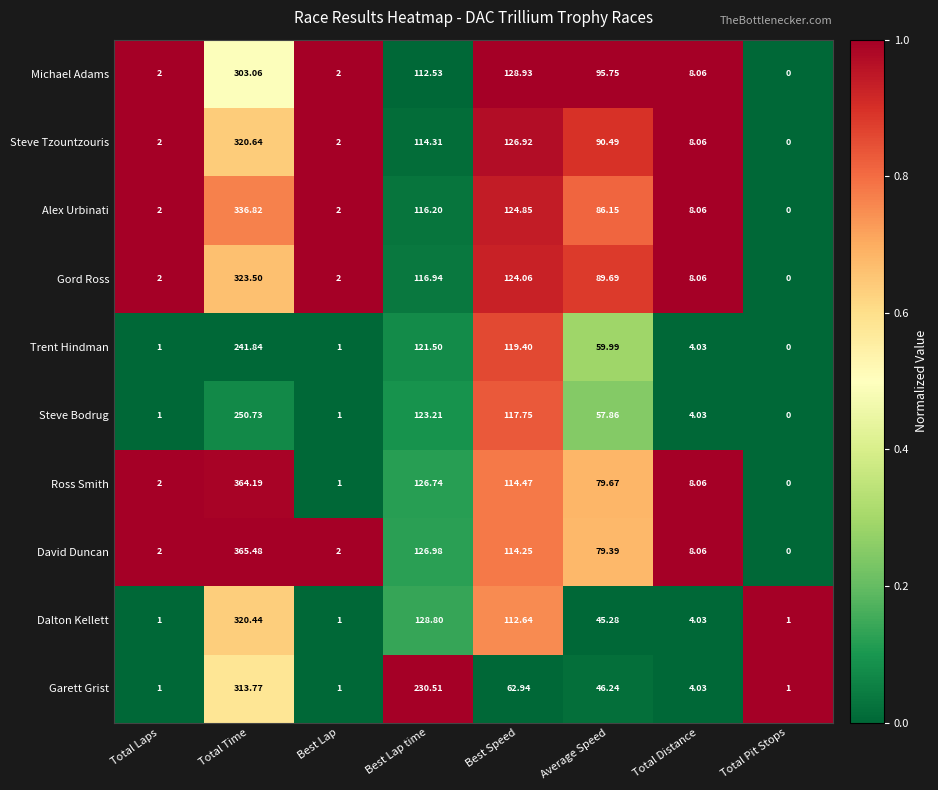

What is the difference between the highest and lowest values at Total Laps?

1.0